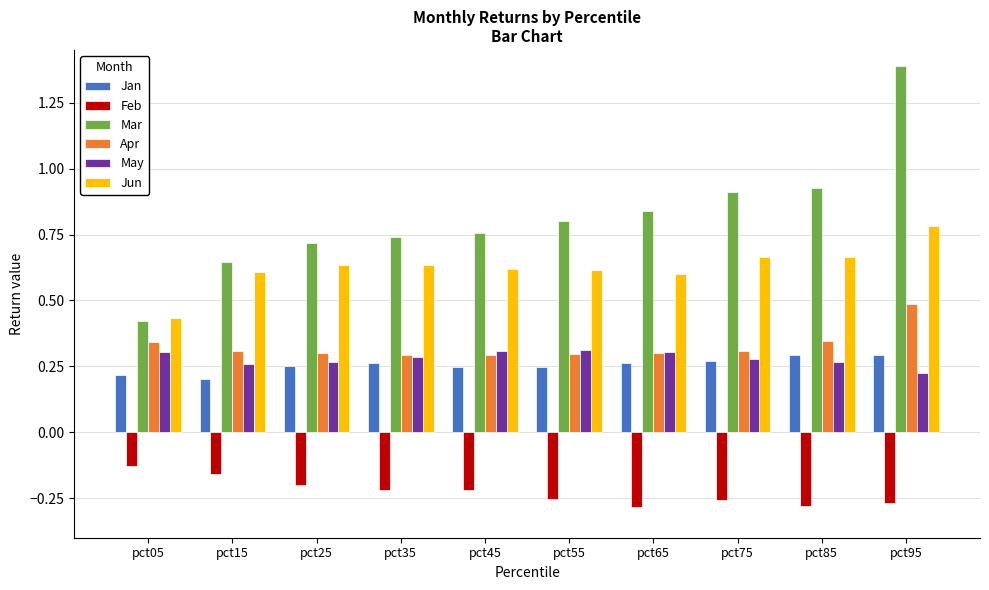

How many groups of bars are there?

10